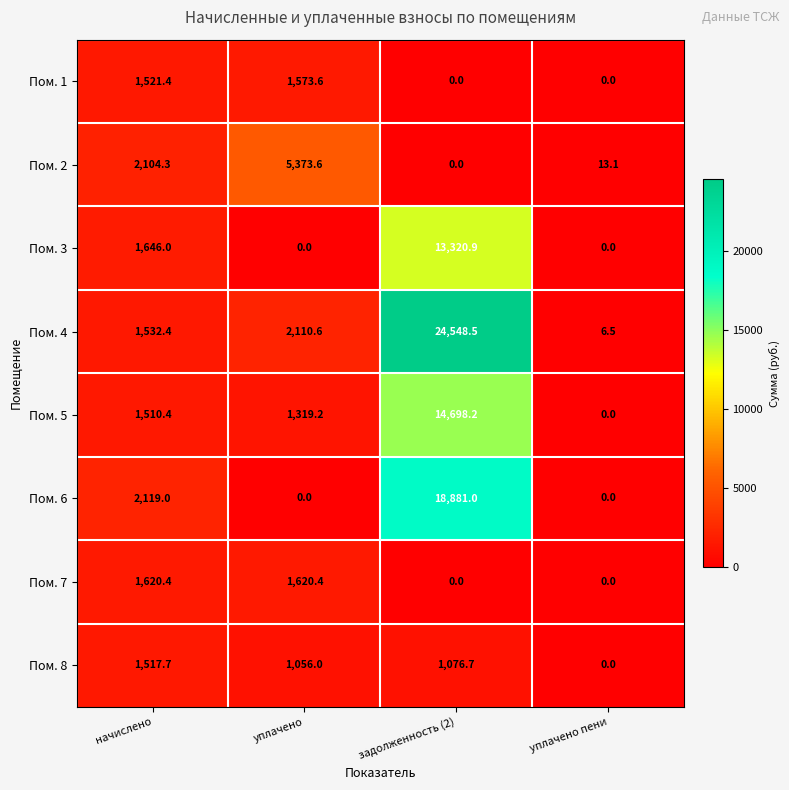

Which series has the widest spread of values?

Пом. 4